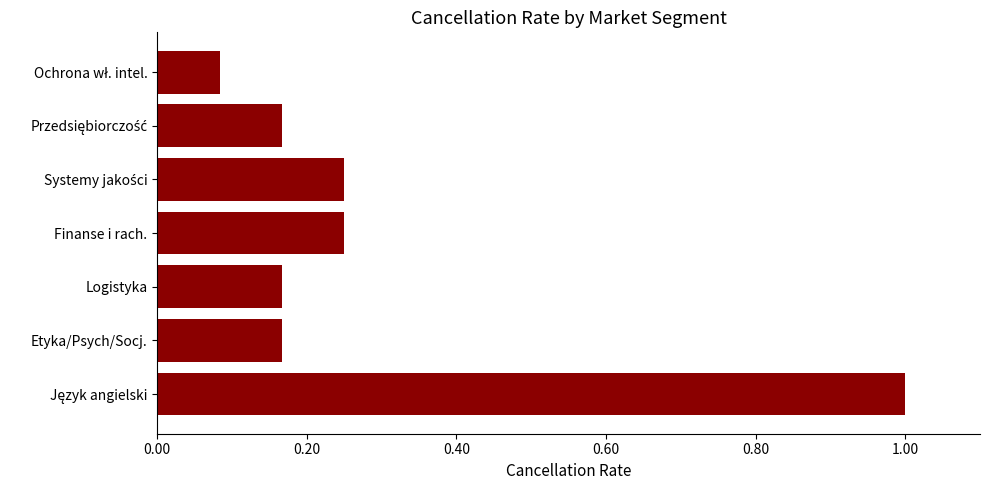

What is the greatest value displayed?

1.0